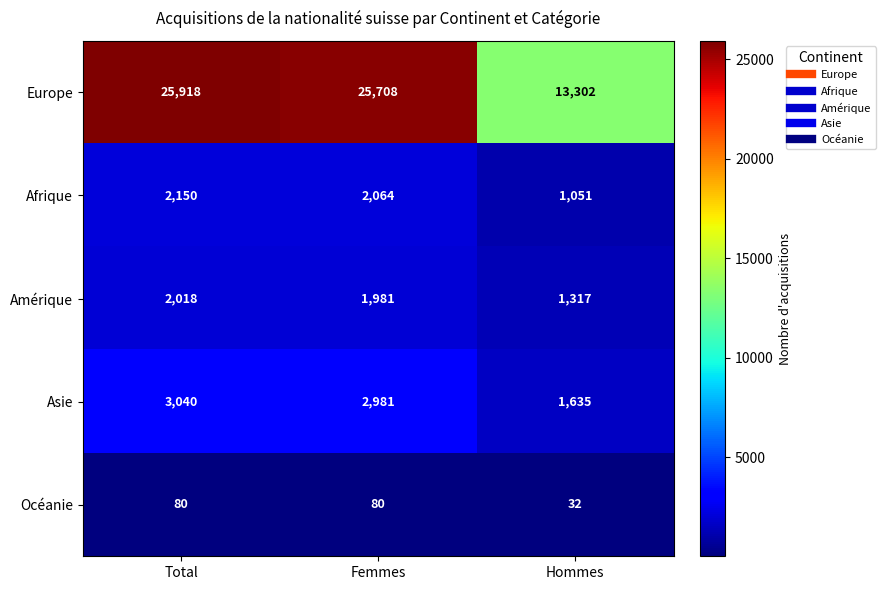

What is the minimum value shown in the chart?

32